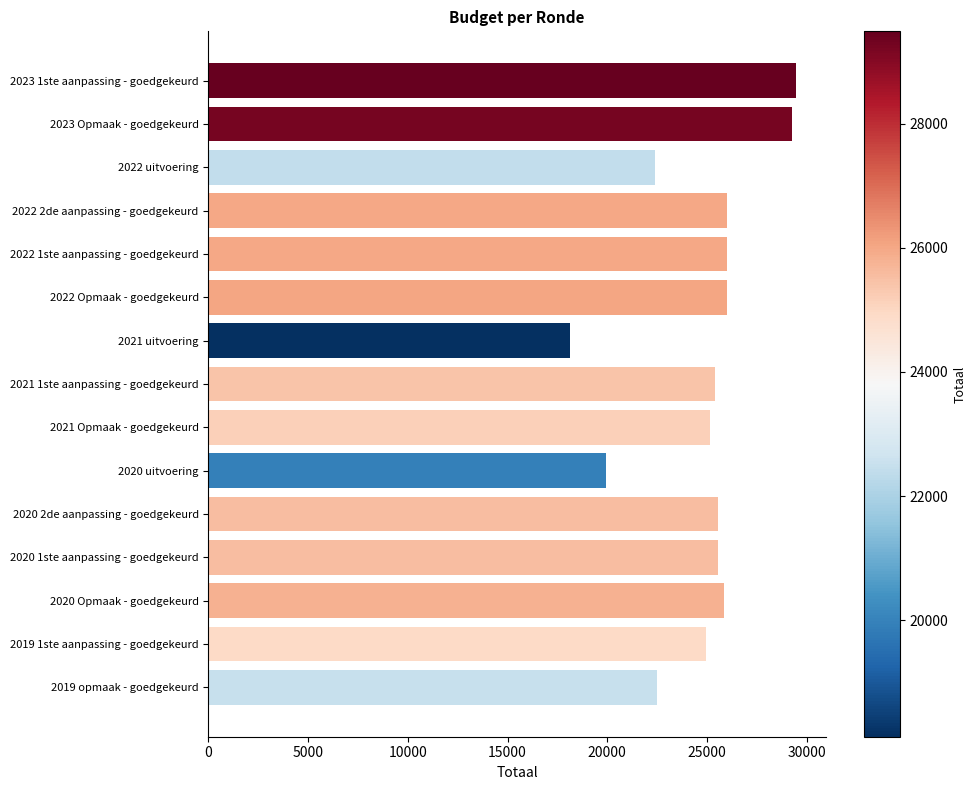

What is the change in value from 2022 uitvoering to 2020 1ste aanpassing - goedgekeurd?

+3159